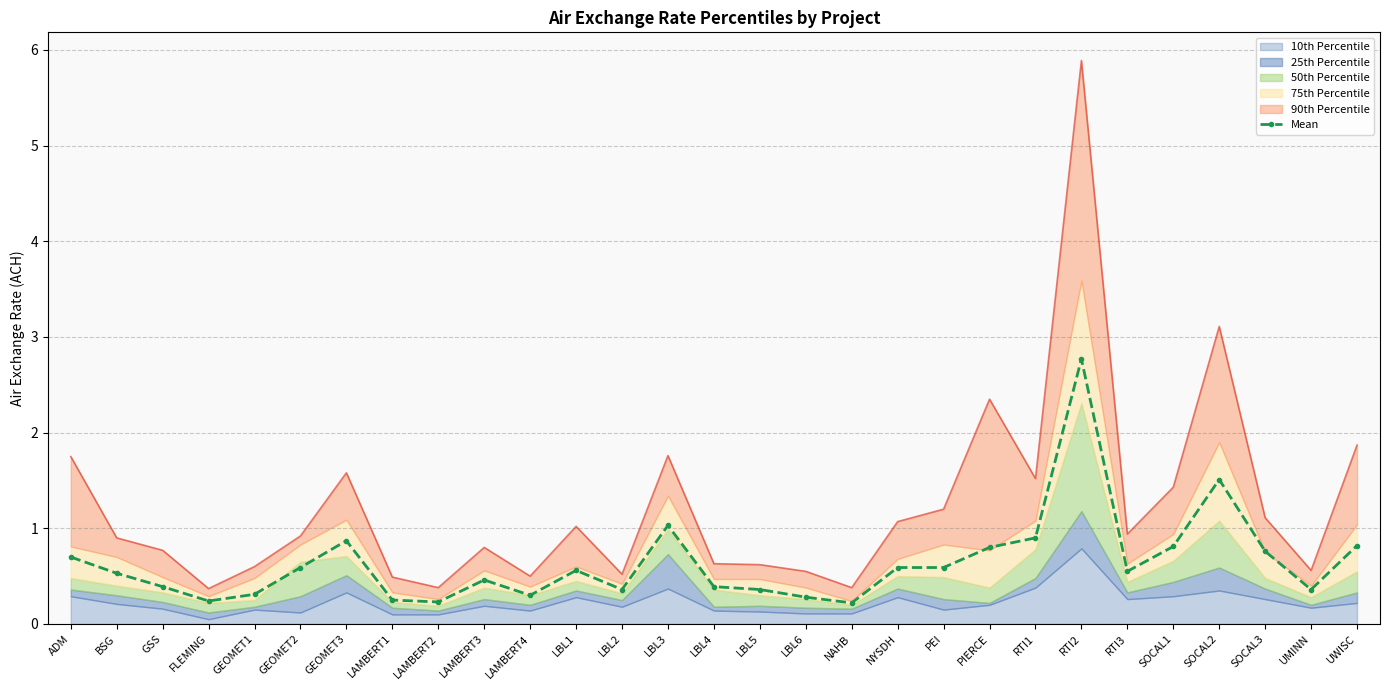

Reading right to left, transcribe all the data shown in this chart.

0.8	0.4	0.8	1.5	0.8	0.6	2.8	0.9	0.8	0.6	0.6	0.2	0.3	0.4	0.4	1.0	0.4	0.6	0.3	0.5	0.2	0.2	0.9	0.6	0.3	0.2	0.4	0.5	0.7